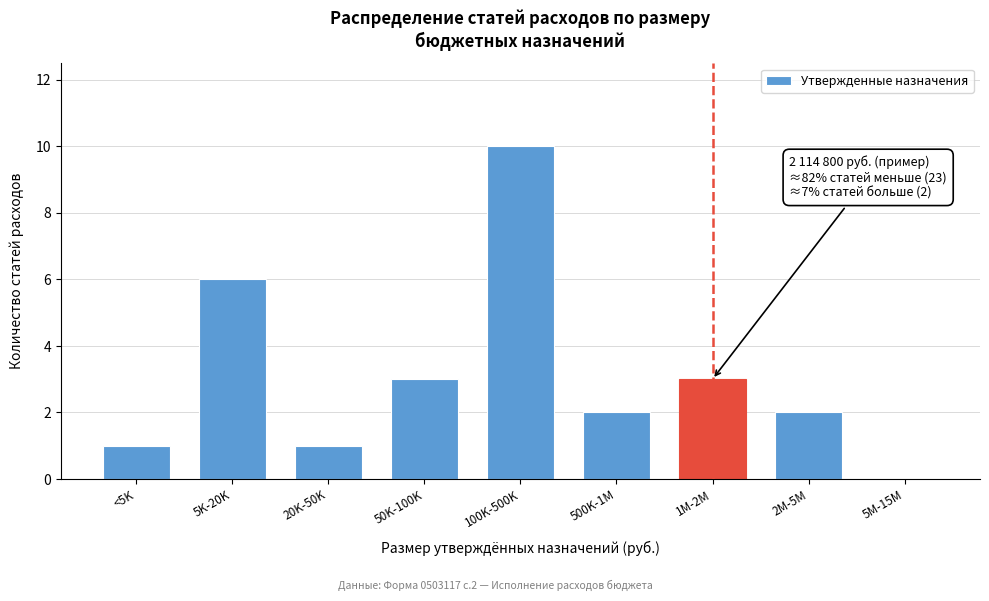

Reading left to right, list all the values displayed in this chart.

<5K=1	5K-20K=6	20K-50K=1	50K-100K=3	100K-500K=10	500K-1M=2	1M-2M=3	2M-5M=2	5M-15M=0